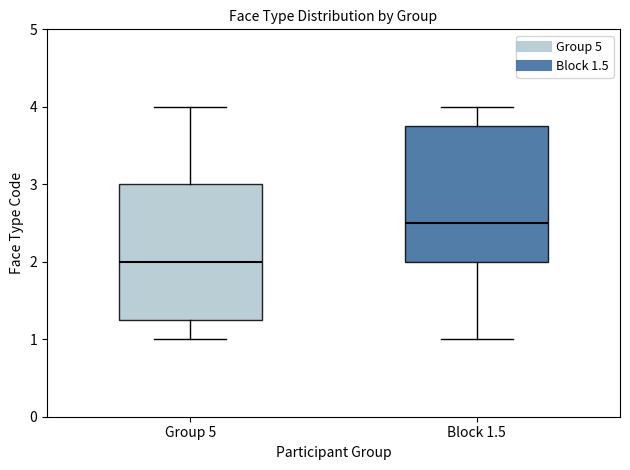

Reading left to right, read every box against the y-axis: the position of its median line, the range the box covers, and the ends of its whiskers. The values are not printed on the chart, so give them approximately, as read against the axis.

Group 5: median 2.0, box 1.3 to 3.0, whiskers 1.0 to 4.0
Block 1.5: median 2.5, box 2.0 to 3.8, whiskers 1.0 to 4.0